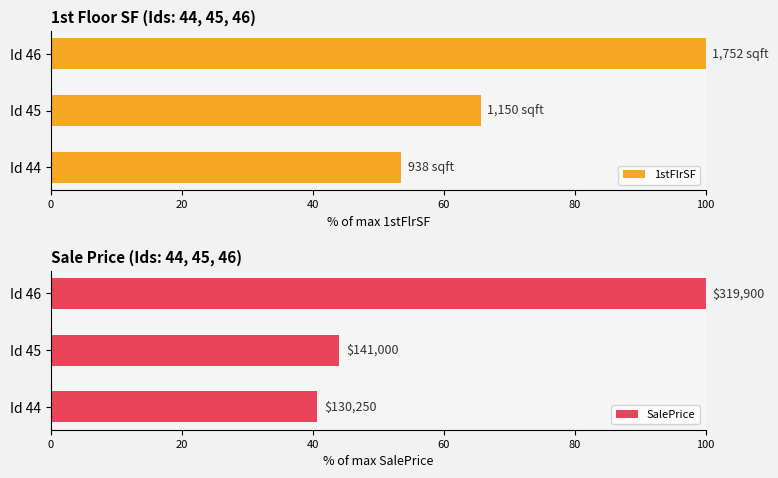

What is the value of the SalePrice bar at the 1st from the left?

40.7